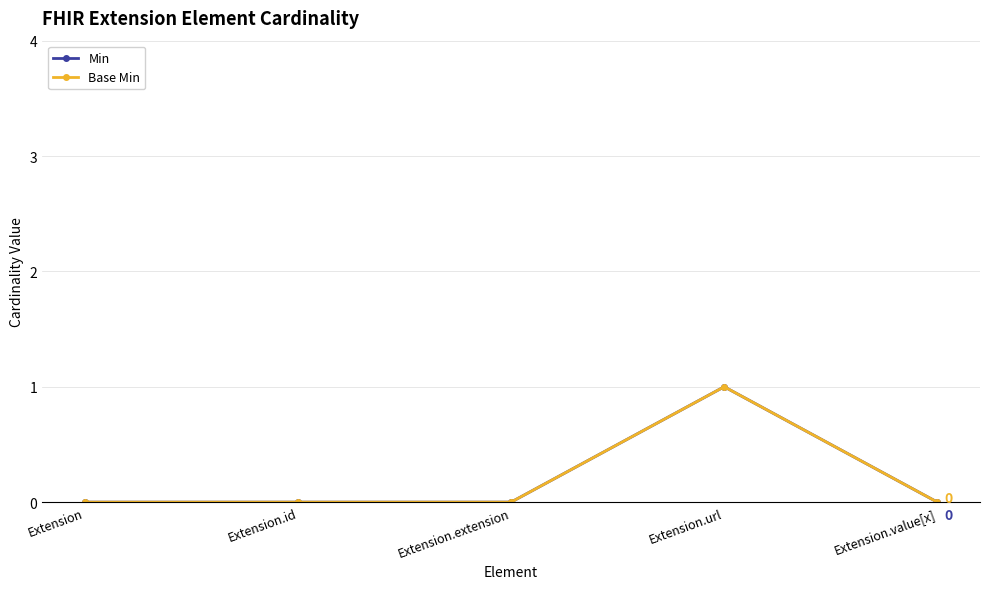

Reading left to right, what are all the values shown in this chart?

Min: Extension=0	Extension.id=0	Extension.extension=0	Extension.url=1	Extension.value[x]=0
Base Min: Extension=0	Extension.id=0	Extension.extension=0	Extension.url=1	Extension.value[x]=0